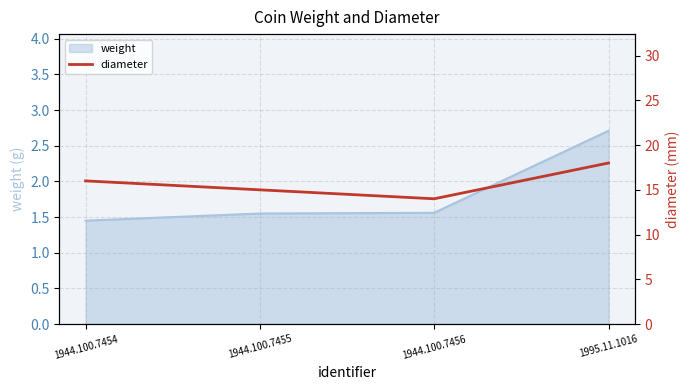

Reading left to right, what are all the values shown in this chart?

1944.100.7454=16	1944.100.7455=15	1944.100.7456=14	1995.11.1016=18